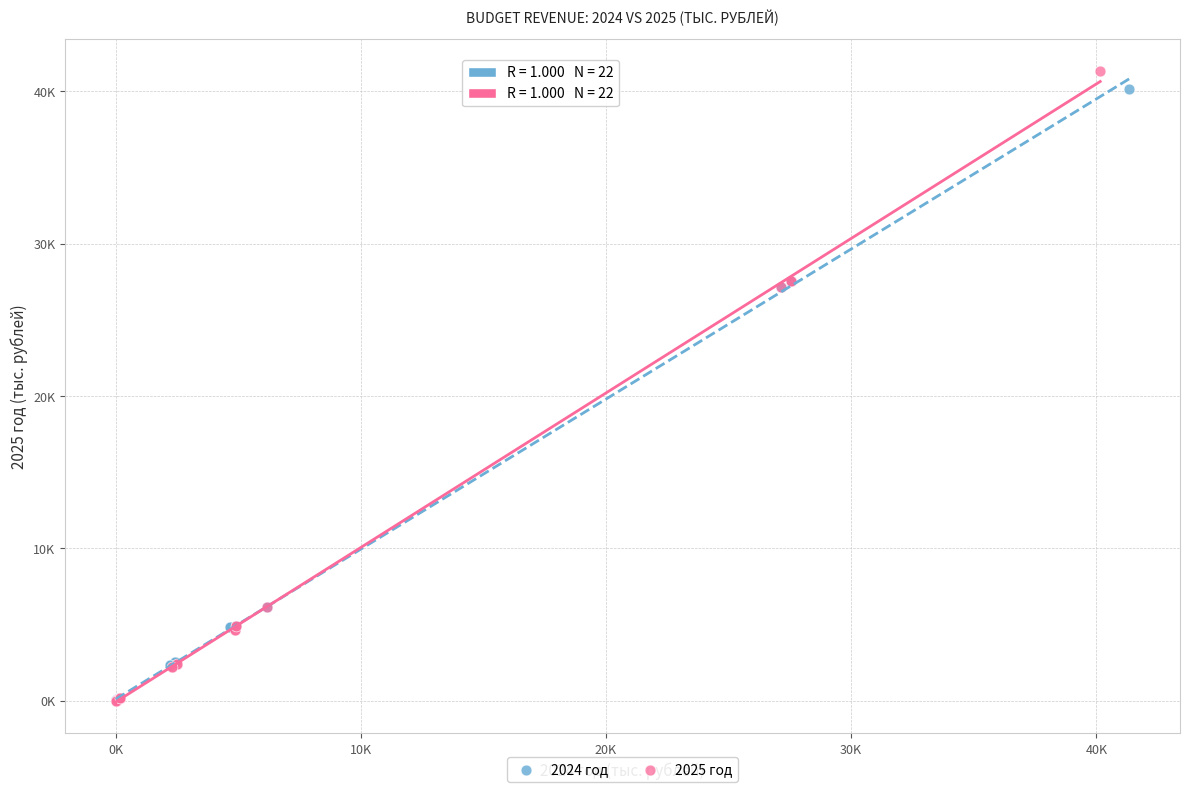

Which series has the widest spread of Y values?

2025 год